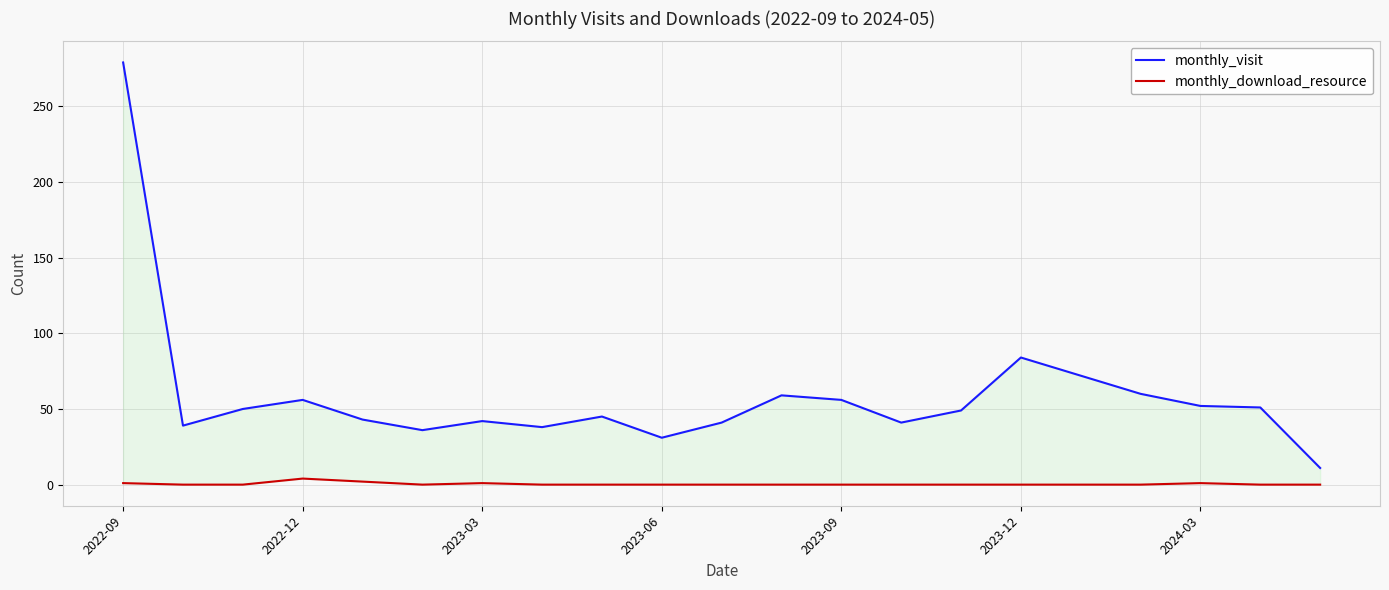

What is the sum of all monthly_visit values?

1235